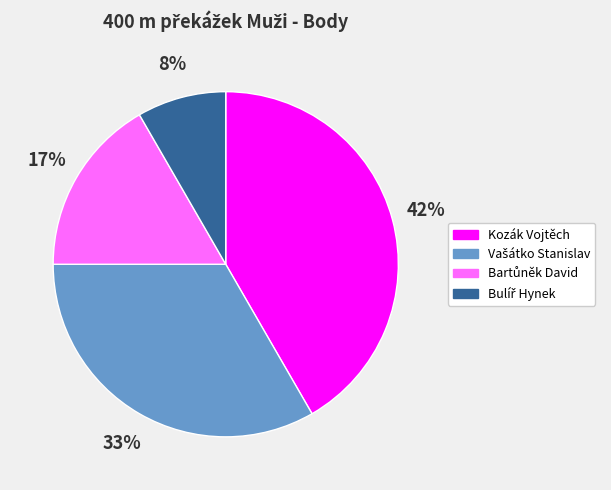

To the nearest percent, what portion does Kozák Vojtěch represent?

42%